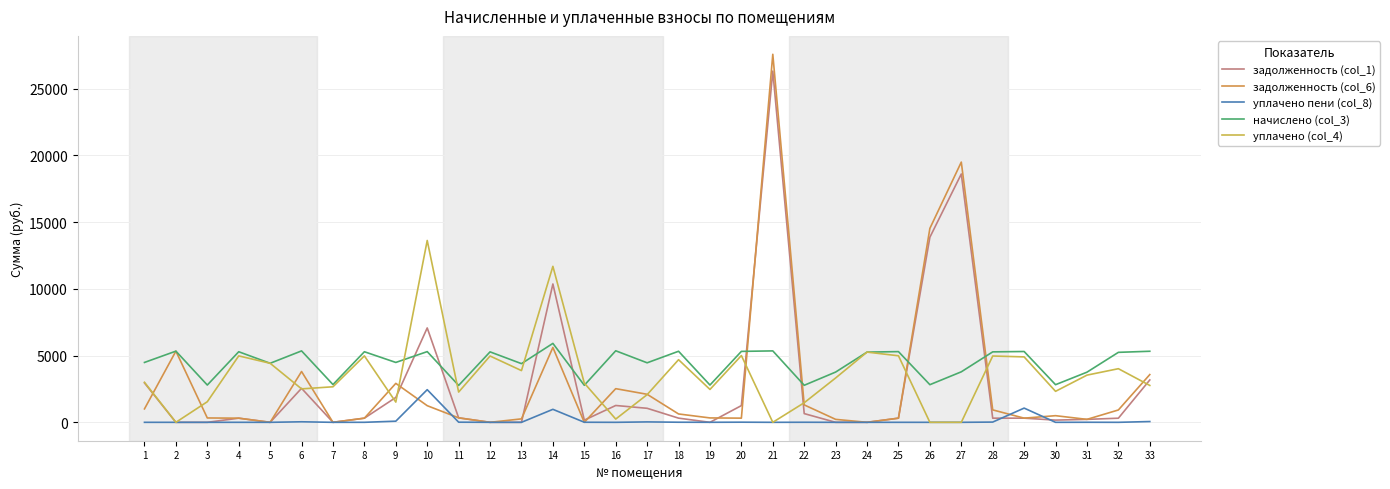

What are all the series names shown in the legend?

задолженность (col_1), задолженность (col_6), уплачено пени (col_8), начислено (col_3), уплачено (col_4)